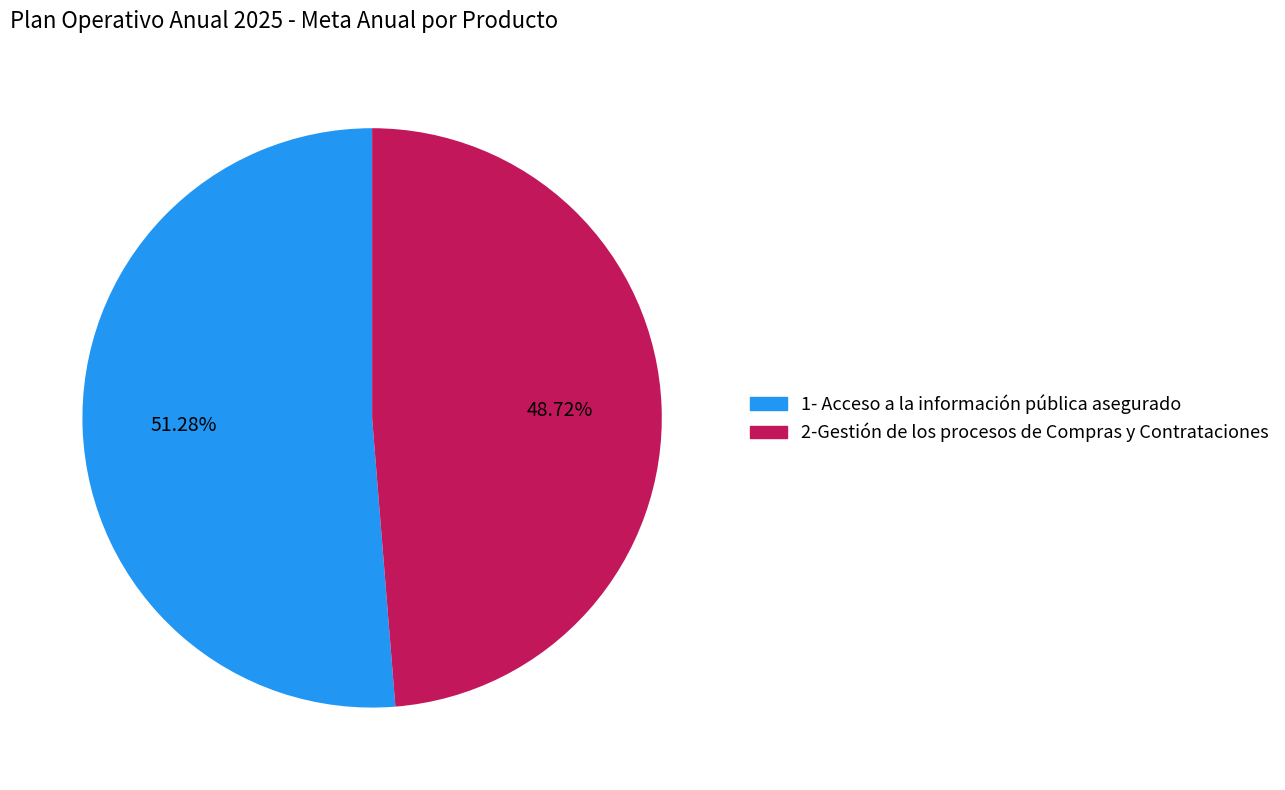

Rank the categories by value from highest to lowest.

1- Acceso a la información pública asegurado, 2-Gestión de los procesos de Compras y Contrataciones